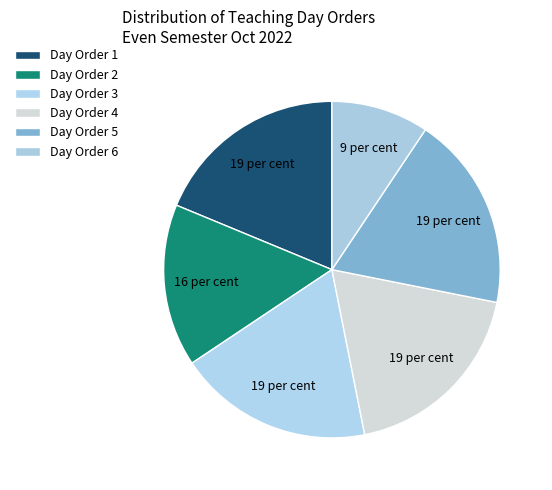

Does Day Order 2 account for over 50% of the chart?

No